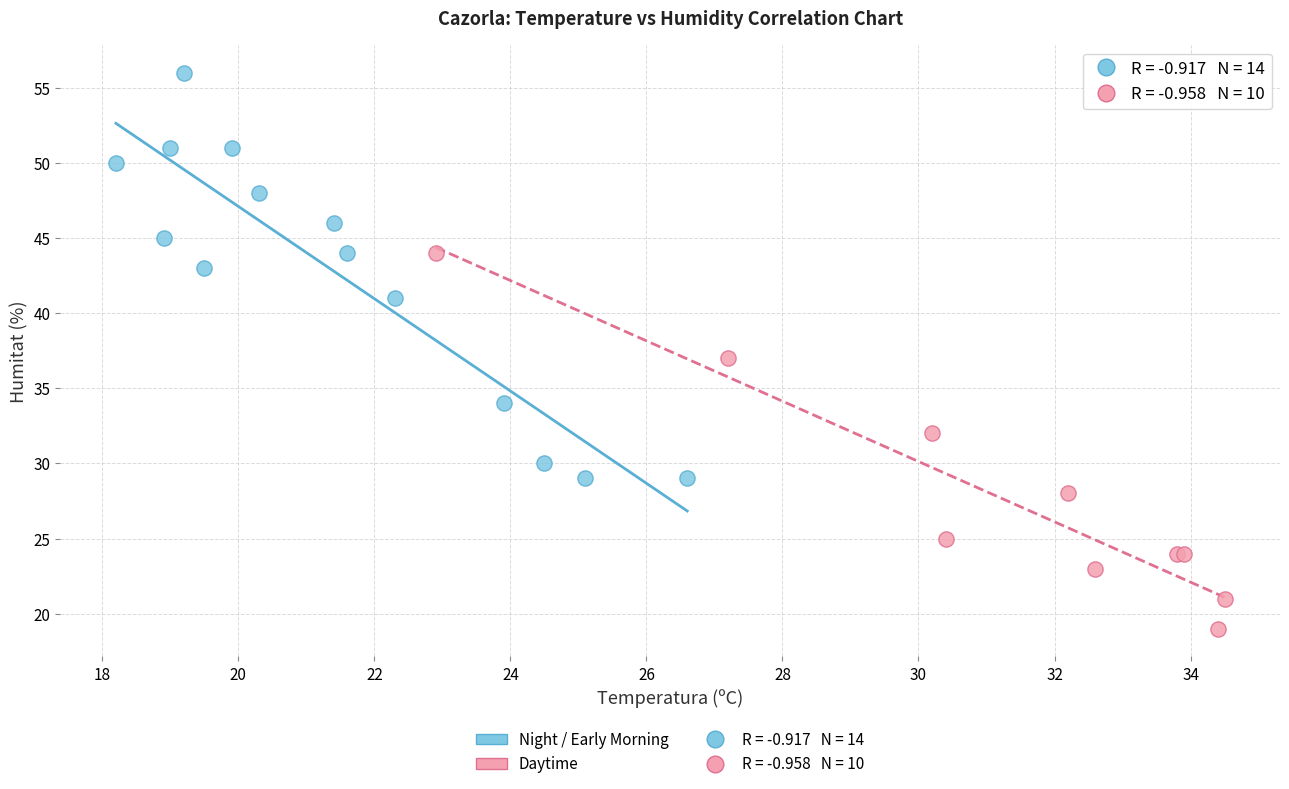

Which series has the widest spread of Y values?

Night / Early Morning